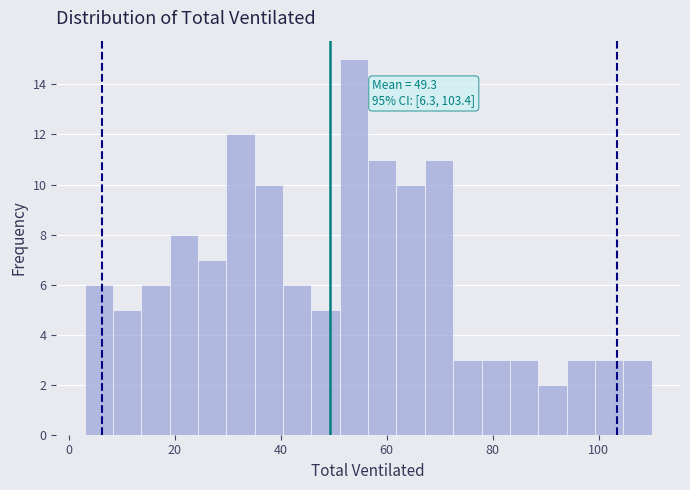

Read against the x-axis, roughly where is the centre of the tallest bar?

54